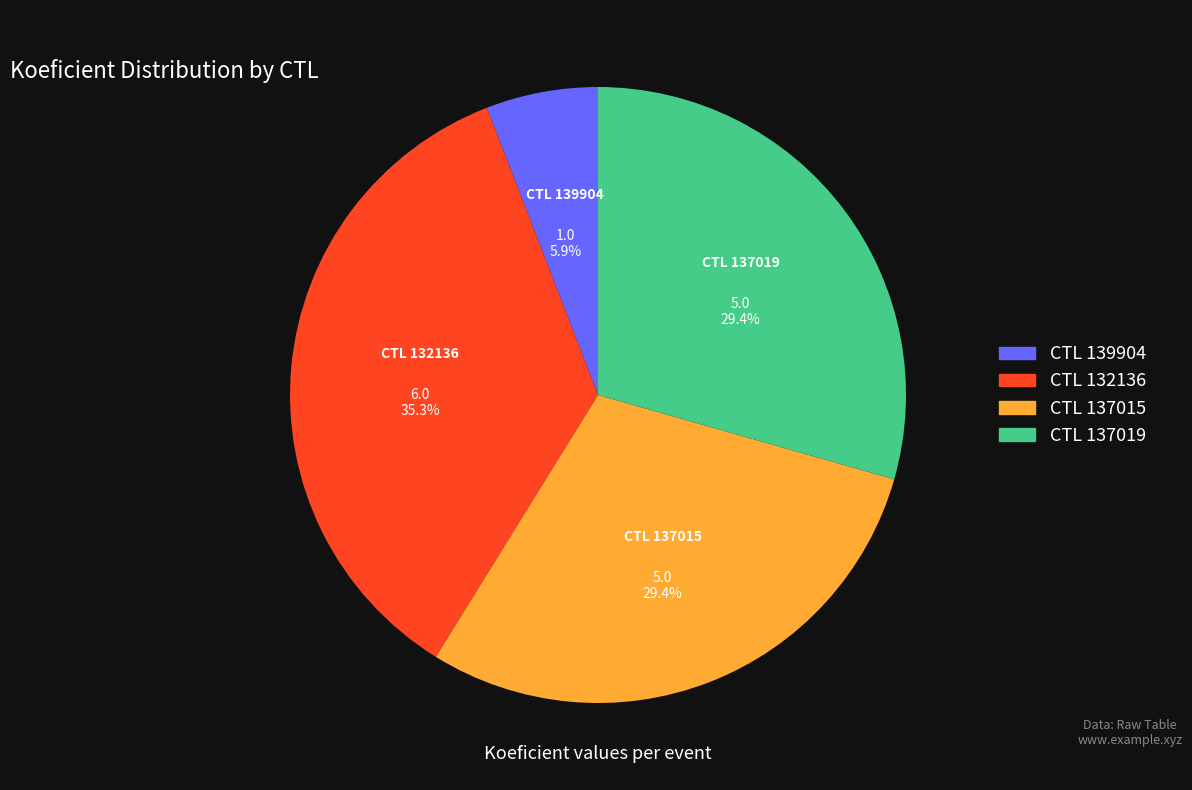

Is there any slice that represents more than half of the pie?

No